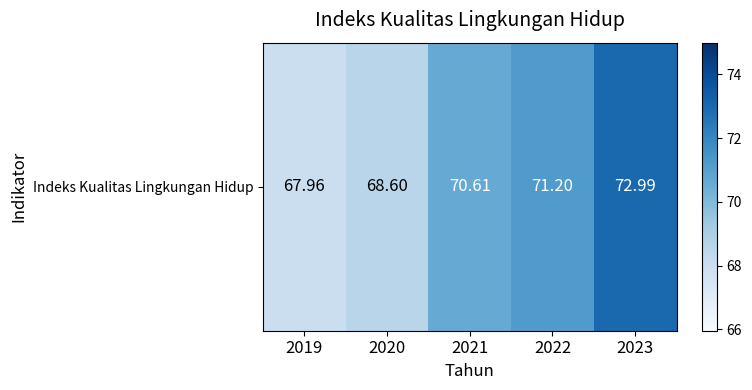

What is the ratio of the value at 2022 to the value at 2019?

1.0